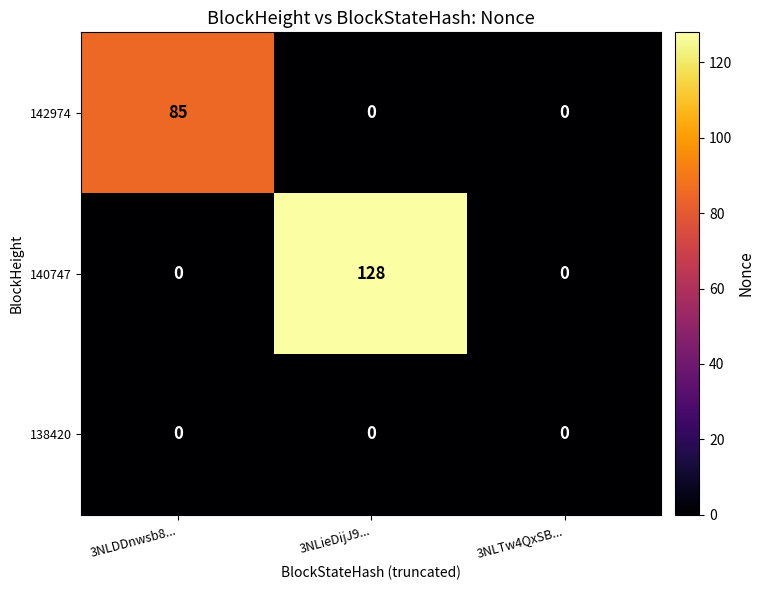

Which series has the widest spread of values?

140747